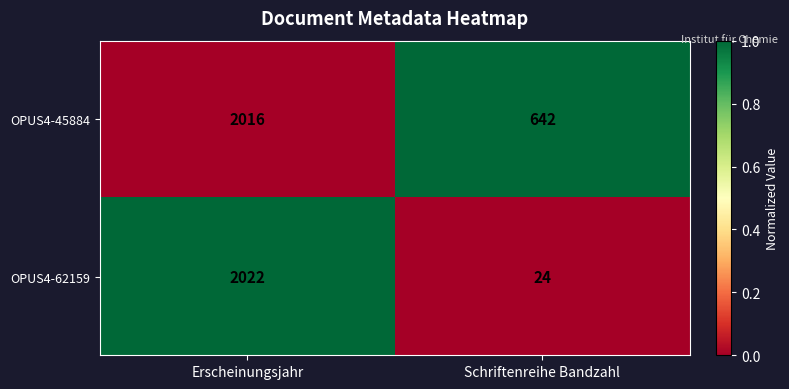

Reading left to right, transcribe all the data shown in this chart.

OPUS4-45884: 2016	642
OPUS4-62159: 2022	24